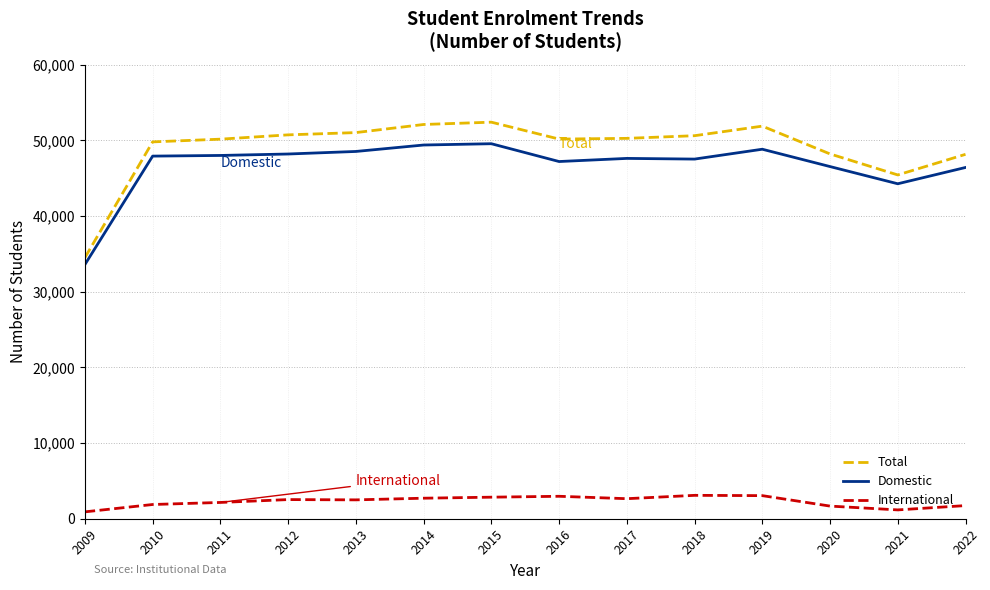

How many lines are shown in the chart?

3